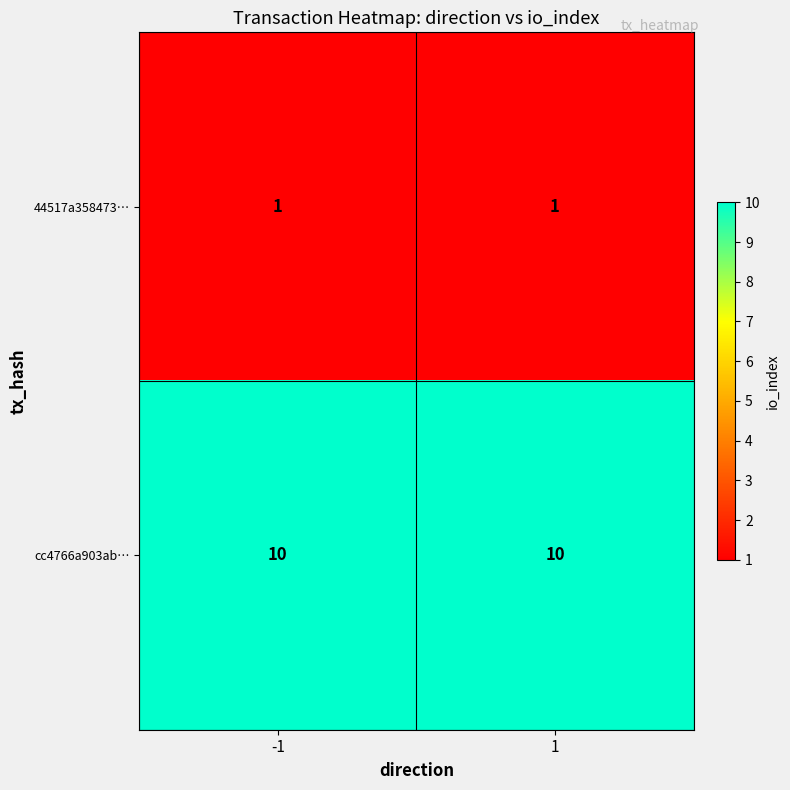

Is the value of cc4766a903ab… at -1 greater than the value of 44517a358473… at -1?

Yes